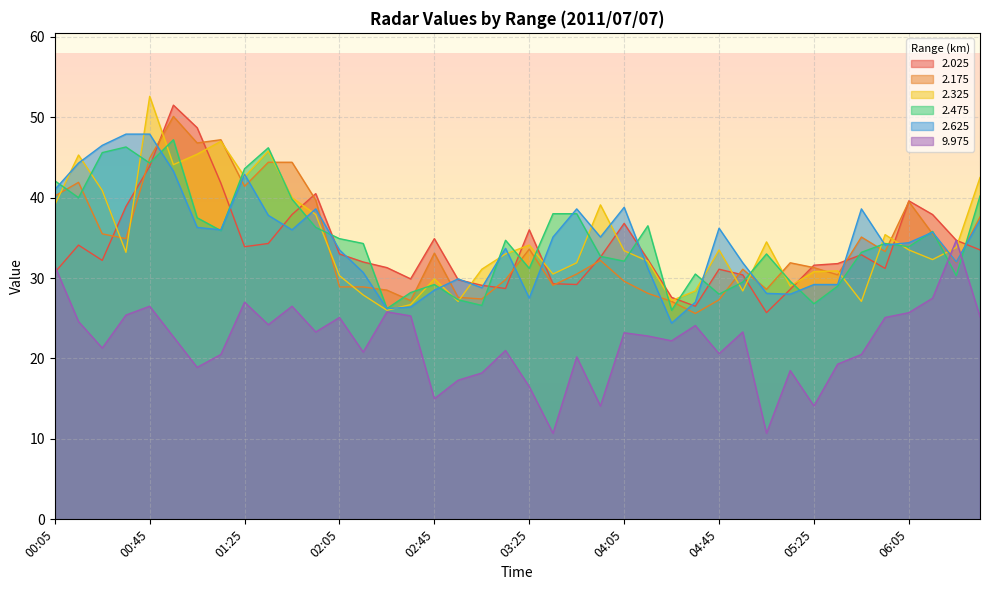

Rank the series by their maximum value, from lowest to highest.

9.975, 2.475, 2.625, 2.175, 2.025, 2.325